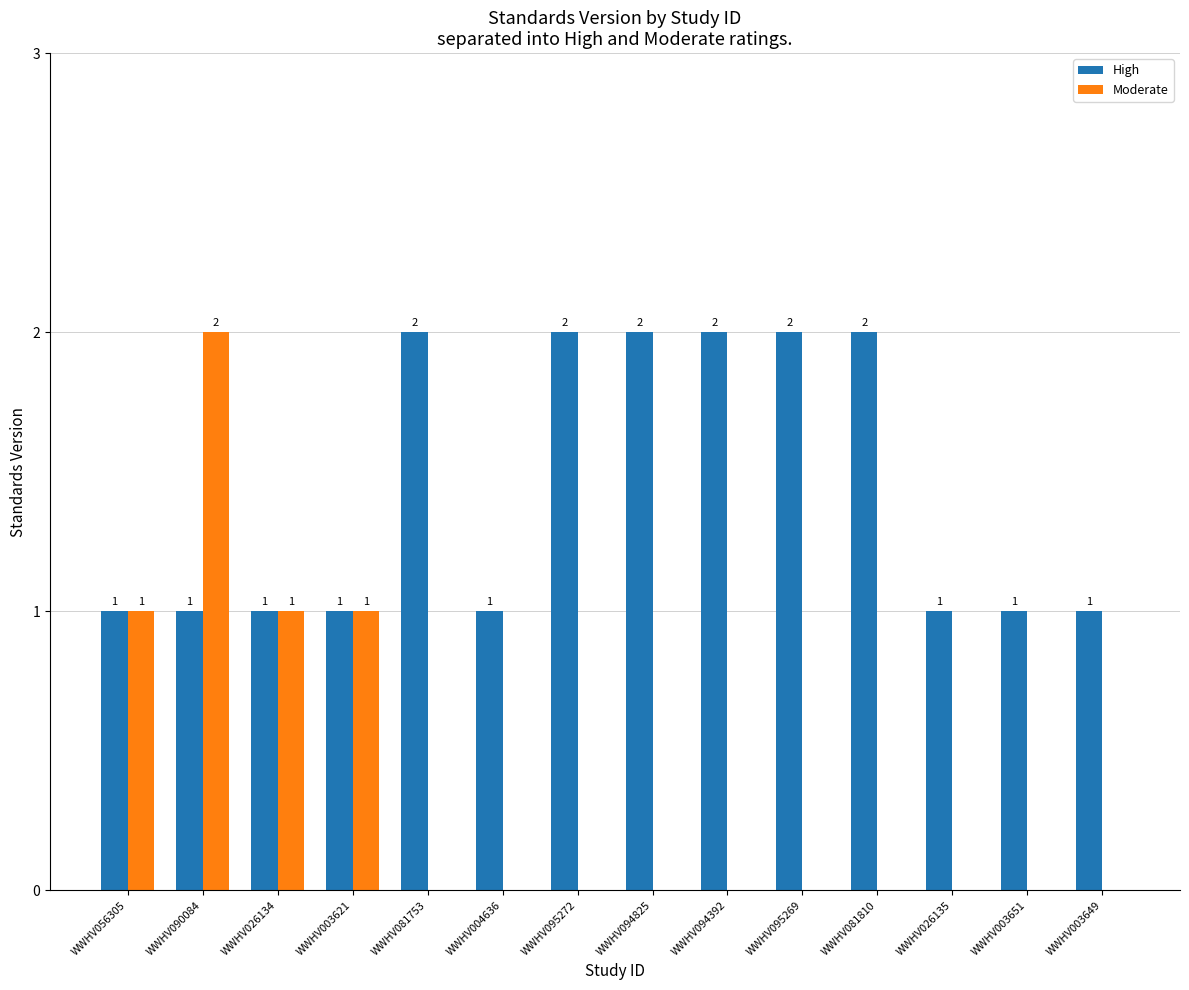

Read the High value at WWHV081810.

2